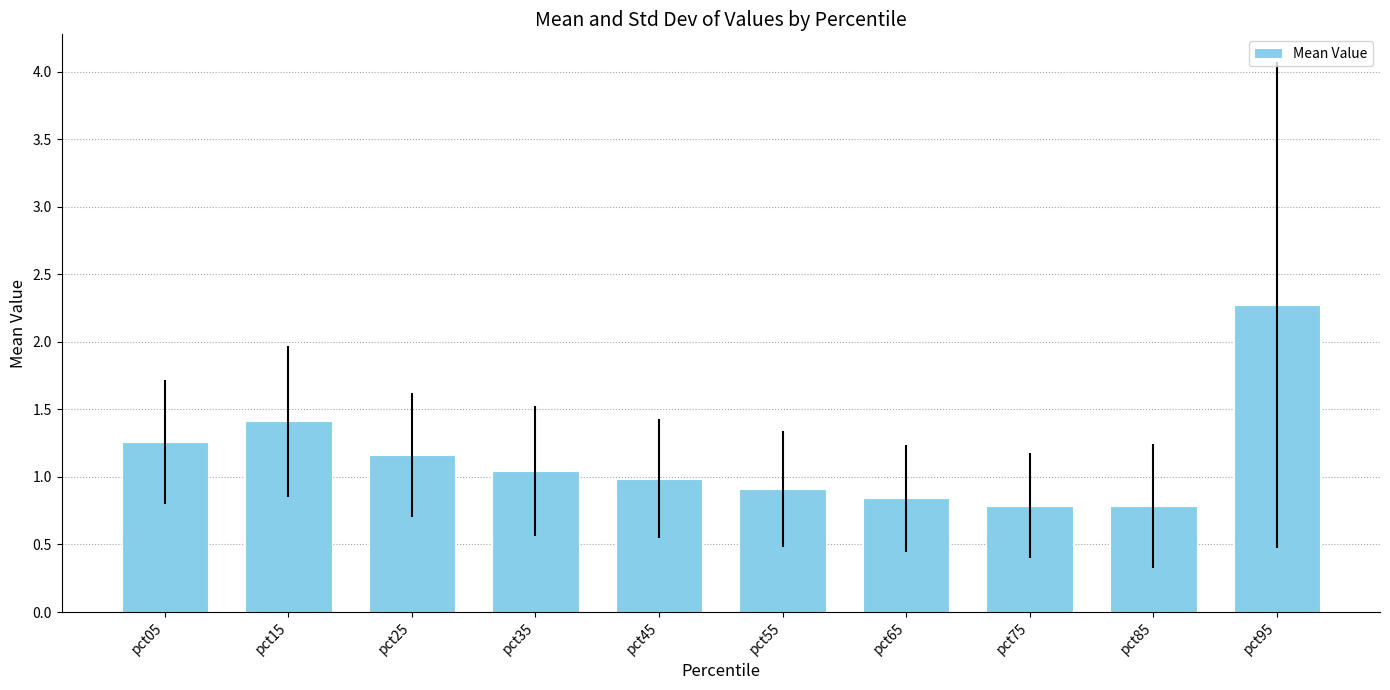

At which label does the data first exceed 1?

pct05